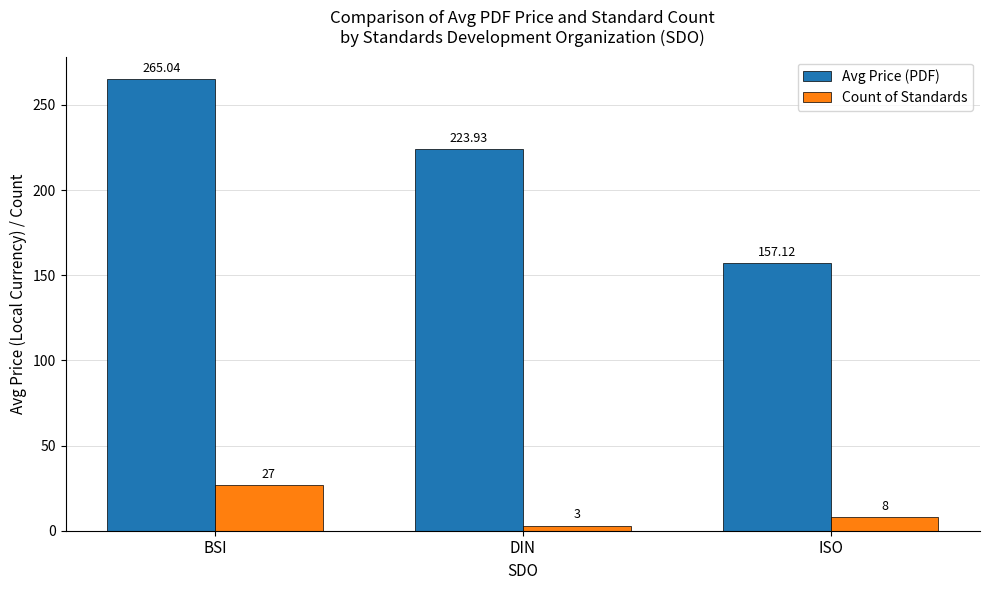

Is the value of Avg Price (PDF) at ISO greater than the value of Count of Standards at ISO?

Yes